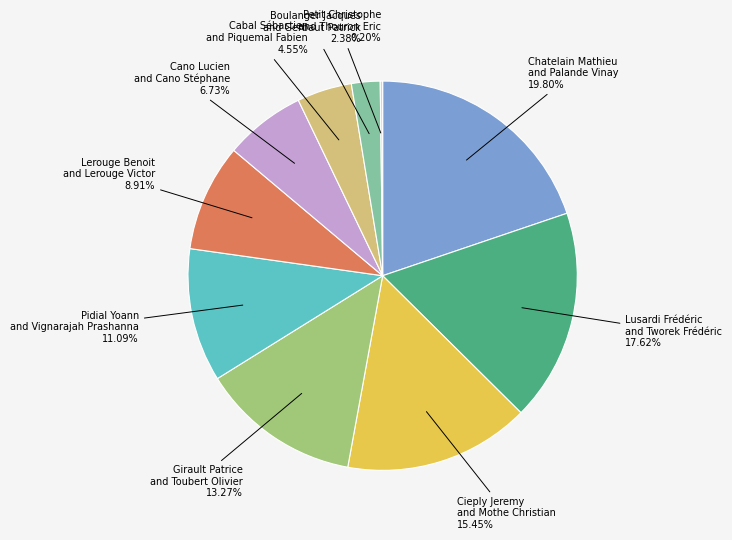

Is there any slice that represents more than half of the pie?

No